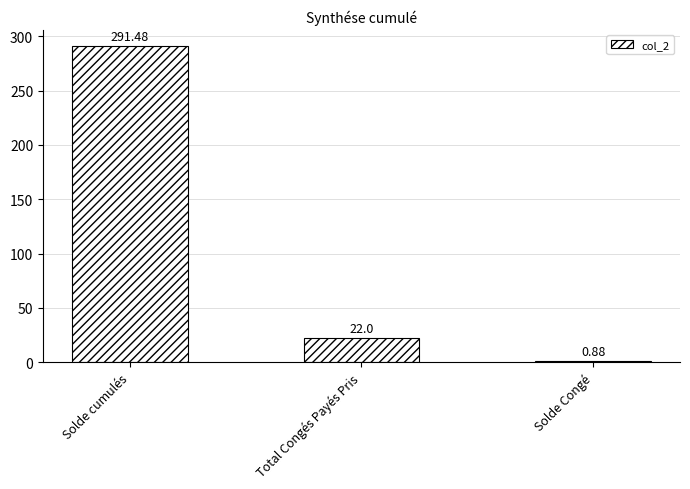

Count the number of categories in the chart.

3